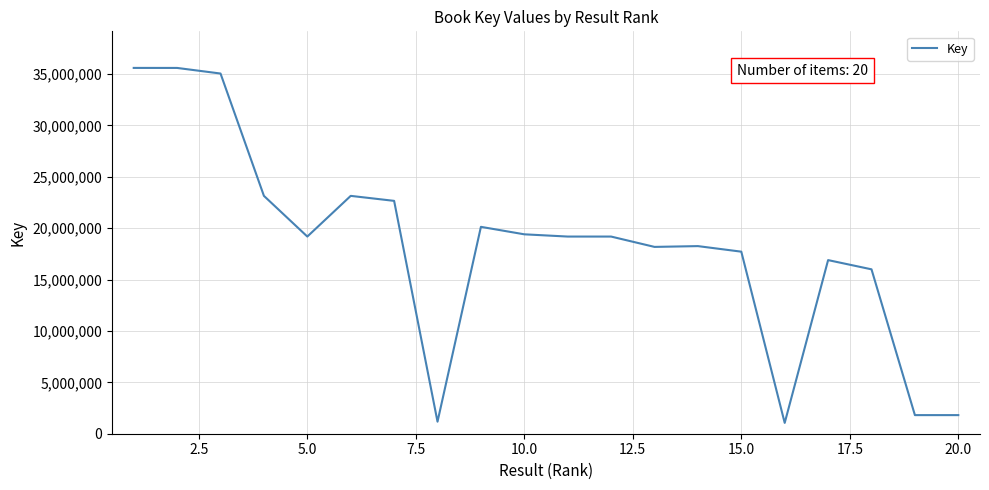

What is the smallest value displayed?

1053574